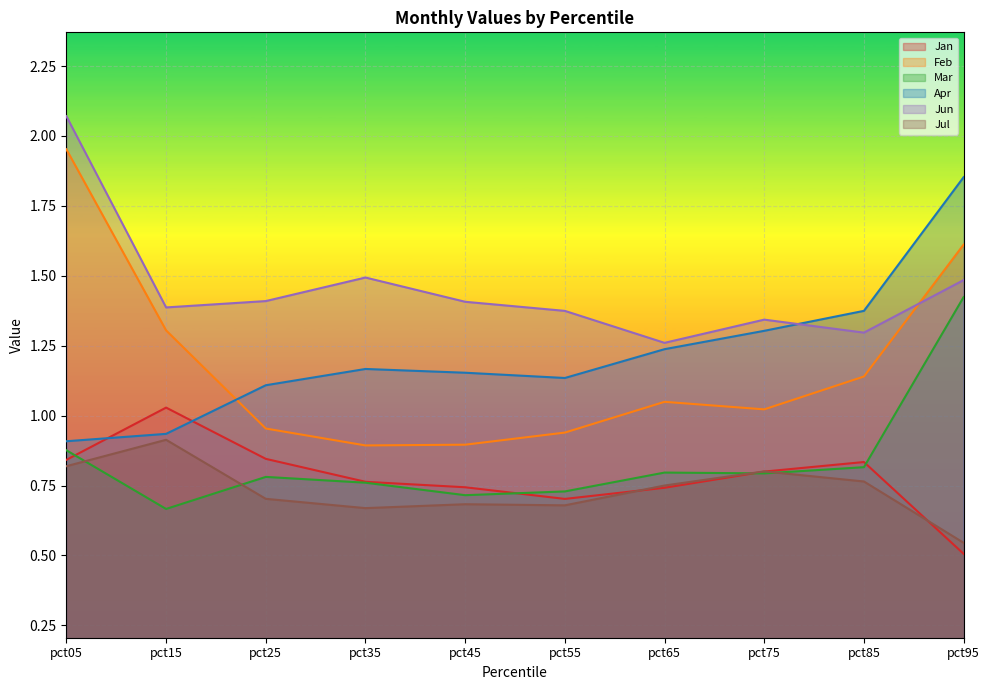

Which series changed the most between pct35 and pct45?

Jun